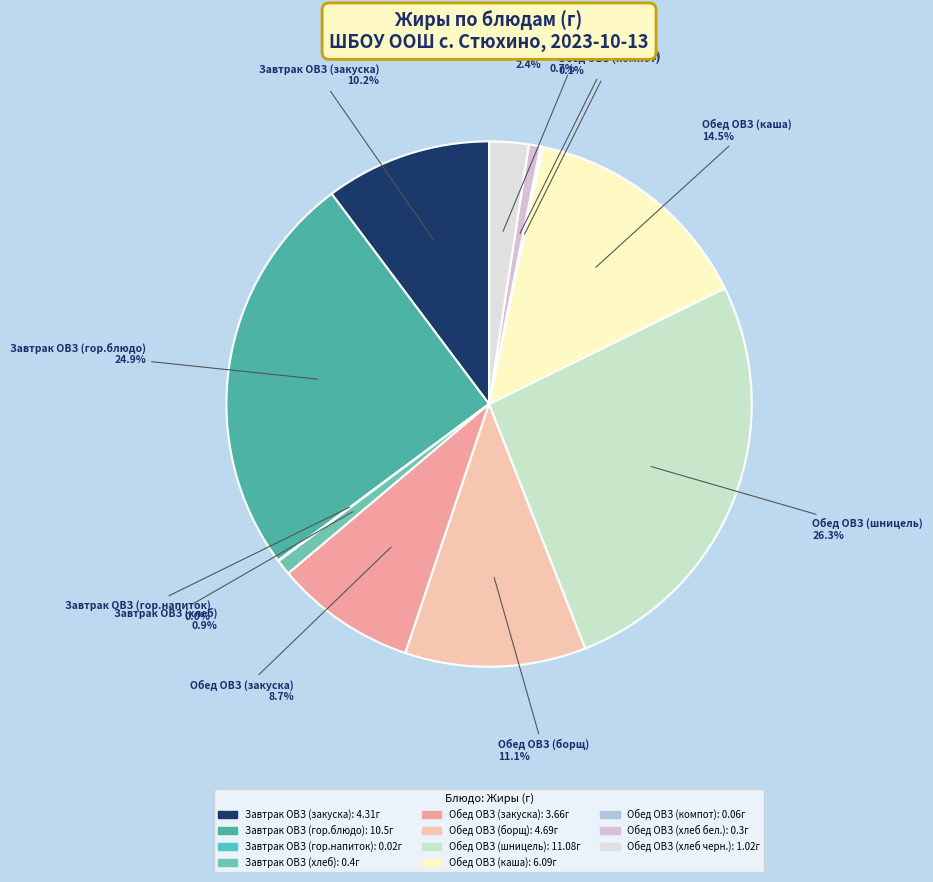

Is it true that Завтрак ОВЗ (хлеб) is 15% of the pie?

False